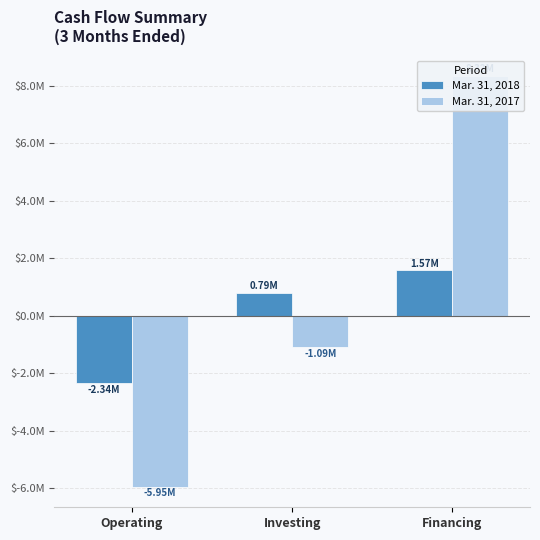

Reading left to right, extract all data points from this chart.

Mar. 31, 2018: Operating=-2341193	Investing=799699	Financing=1576590
Mar. 31, 2017: Operating=-5951464	Investing=-1090922	Financing=8329460